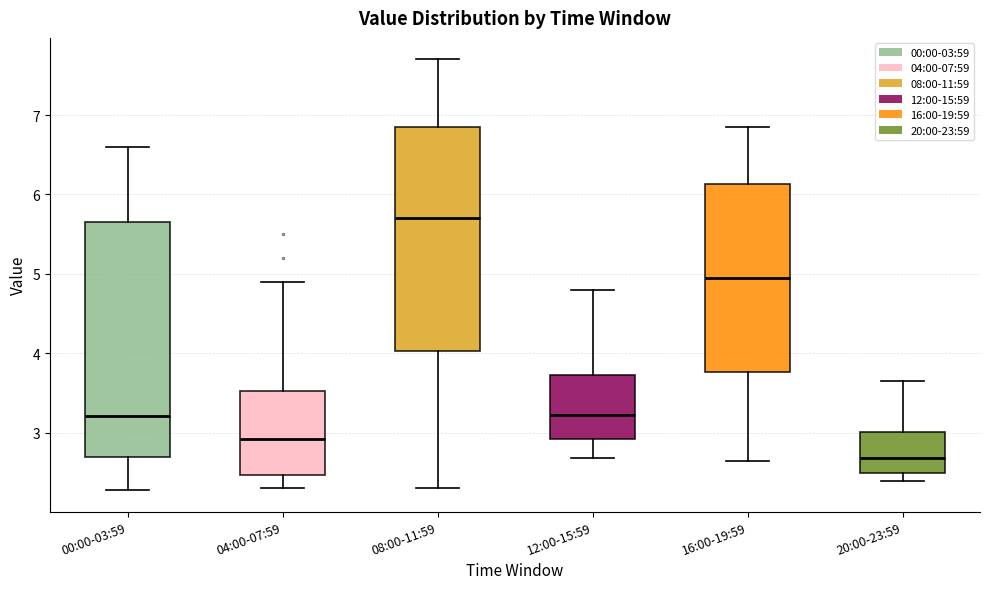

Reading left to right, transcribe this box plot: for each box, give where its median line is, the range the box spans, and where its two whiskers end, as read against the y-axis. The values are not printed on the chart, so give them approximately, as read against the axis.

00:00-03:59: median 3.2, box 2.7 to 5.7, whiskers 2.3 to 6.6
04:00-07:59: median 2.9, box 2.5 to 3.5, whiskers 2.3 to 4.9
08:00-11:59: median 5.7, box 4.0 to 6.9, whiskers 2.3 to 7.7
12:00-15:59: median 3.2, box 2.9 to 3.7, whiskers 2.7 to 4.8
16:00-19:59: median 5.0, box 3.8 to 6.1, whiskers 2.7 to 6.9
20:00-23:59: median 2.7, box 2.5 to 3.0, whiskers 2.4 to 3.7